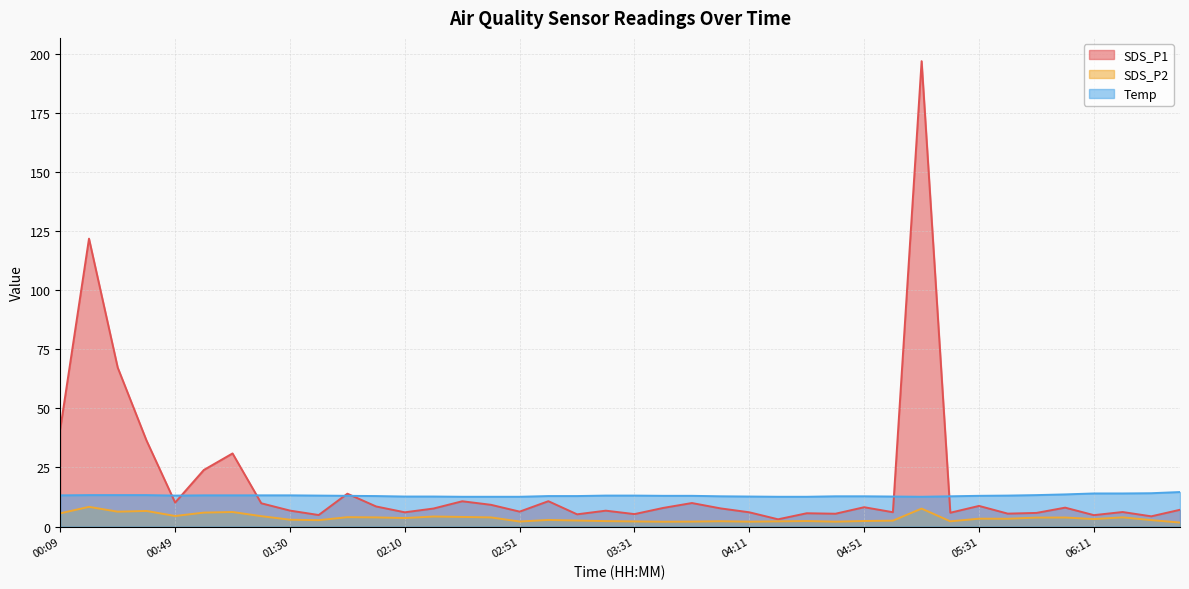

What is the label of the 7th point from the right?

05:41